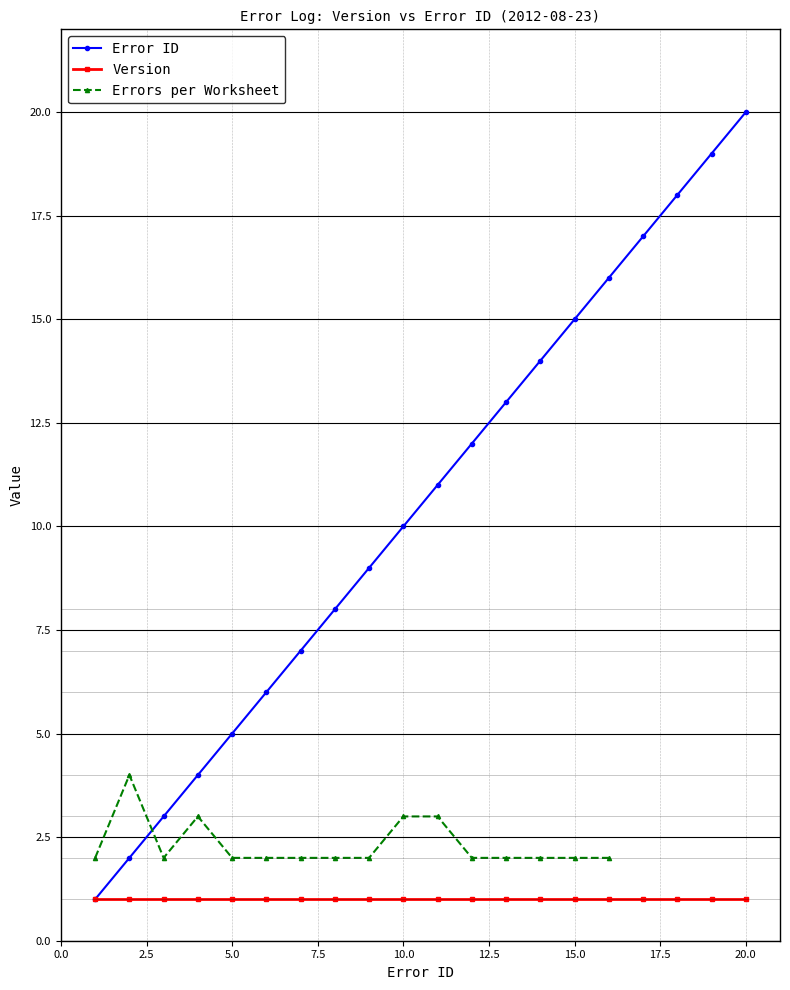

What is the change in value from 8 to 20?

+12